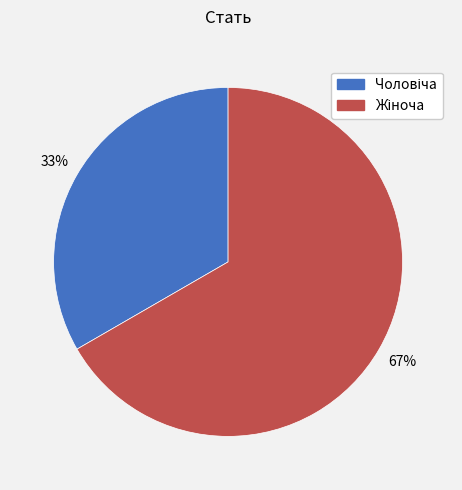

To the nearest percent, what is the average slice percentage?

50%